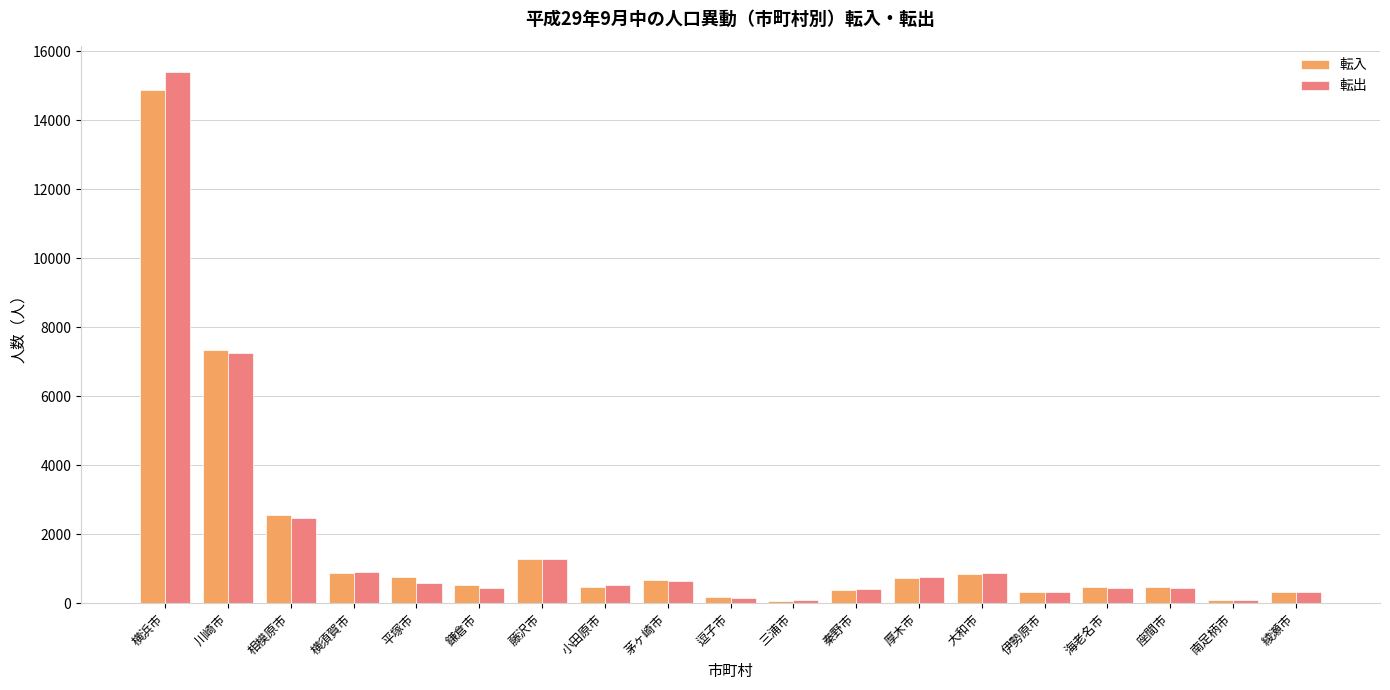

What is the total value across all series at 逗子市?

340